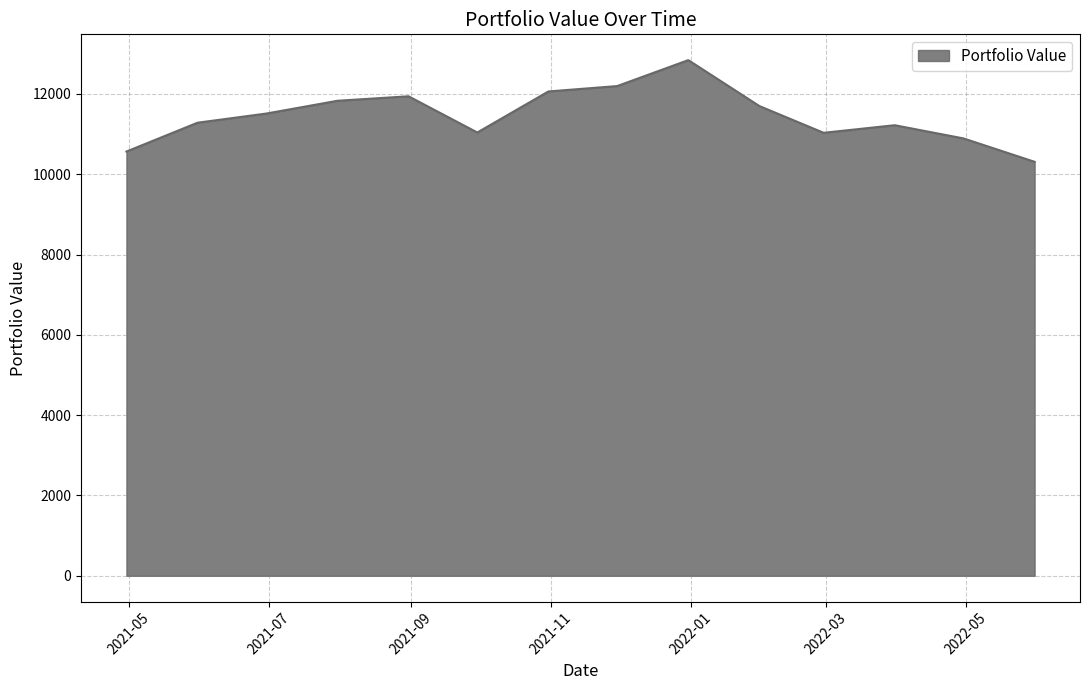

Does the chart have visible grid lines?

Yes